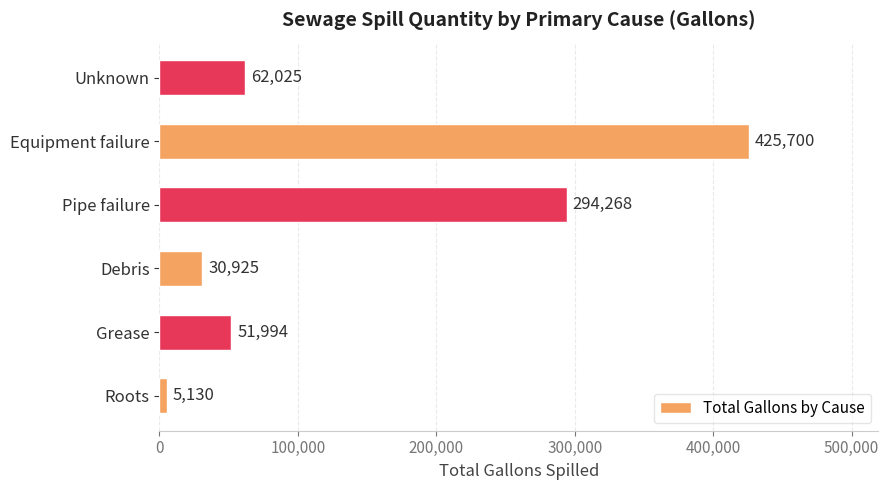

Between Roots and Pipe failure, which is larger?

Pipe failure